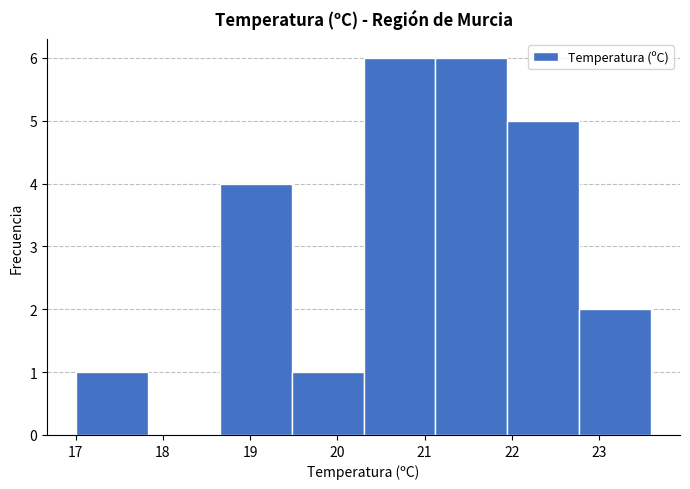

How tall is the bar that spans 18.7 to 19.5 on the x-axis? Neither the bar edges nor the heights are printed on the chart, so give them approximately, as read against the axes.

4